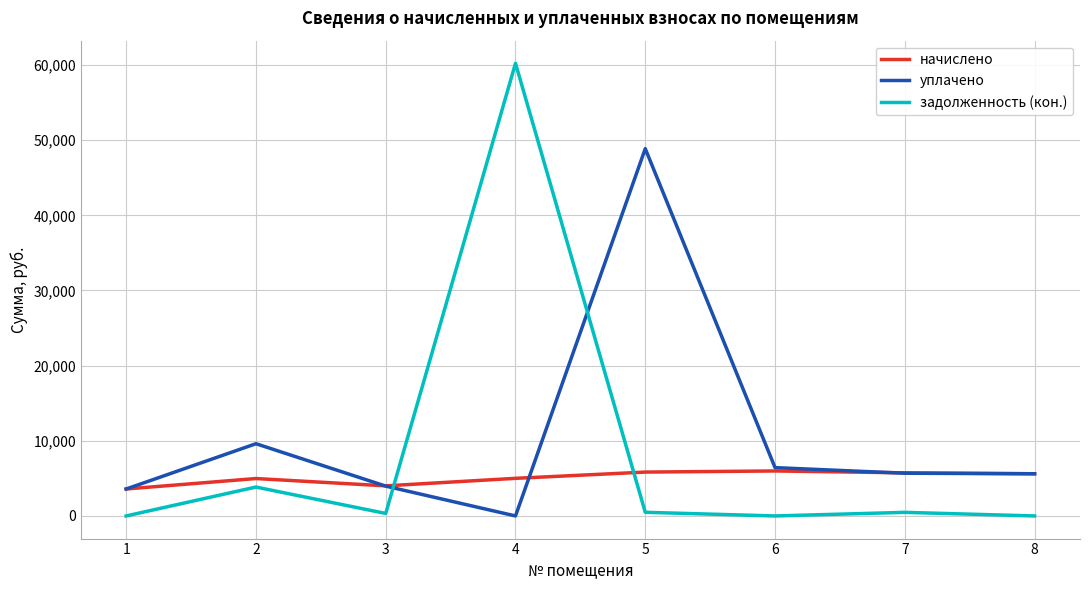

At which category does задолженность (кон.) reach its first local peak?

2